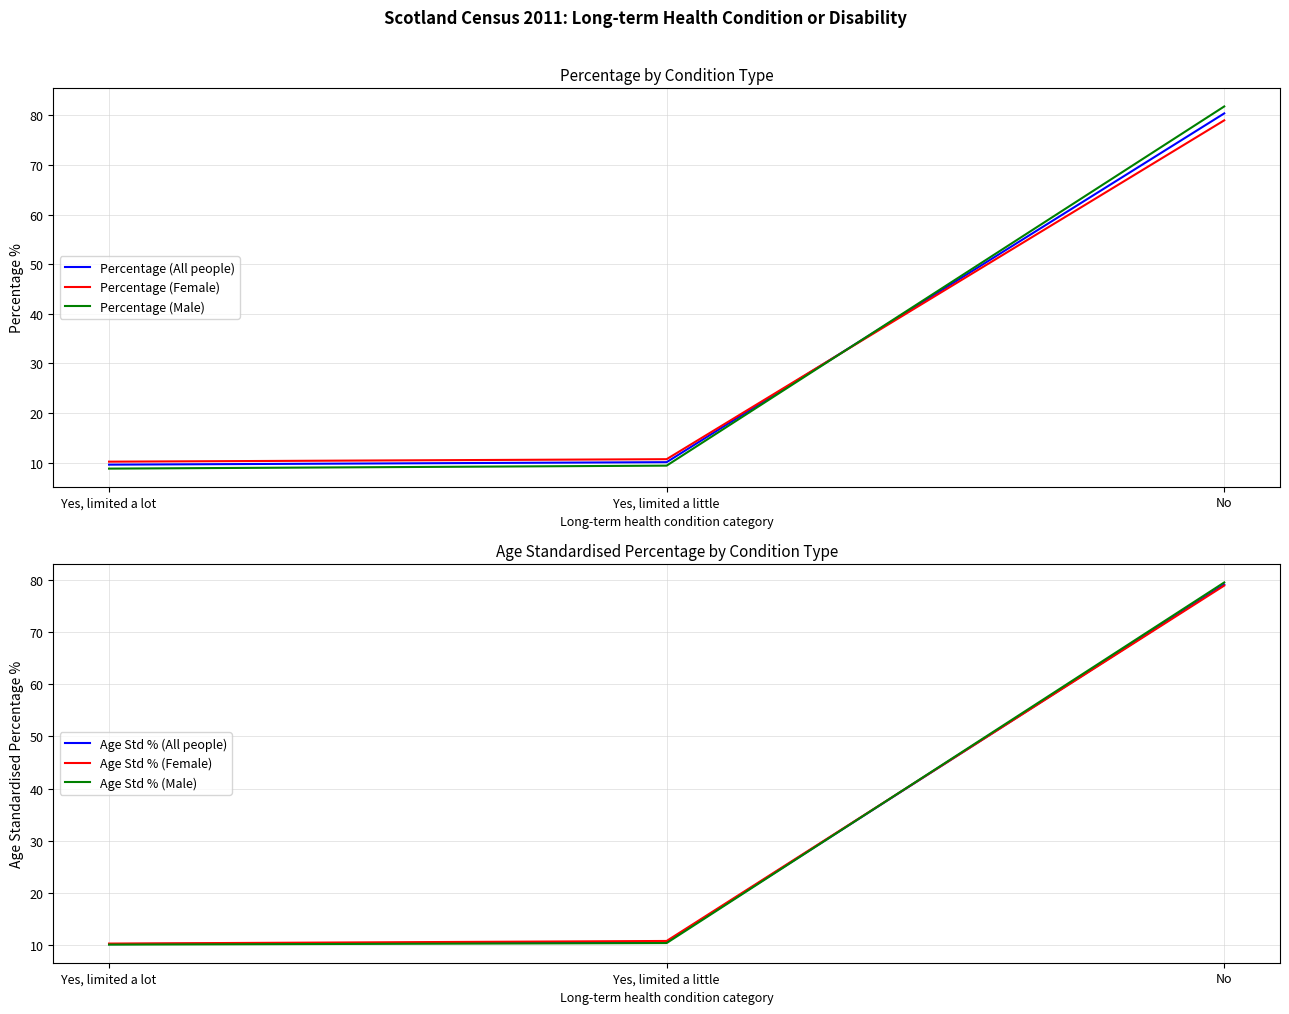

List the labels in order of Age Std % (Male) value, largest first.

No, Yes, limited a little, Yes, limited a lot